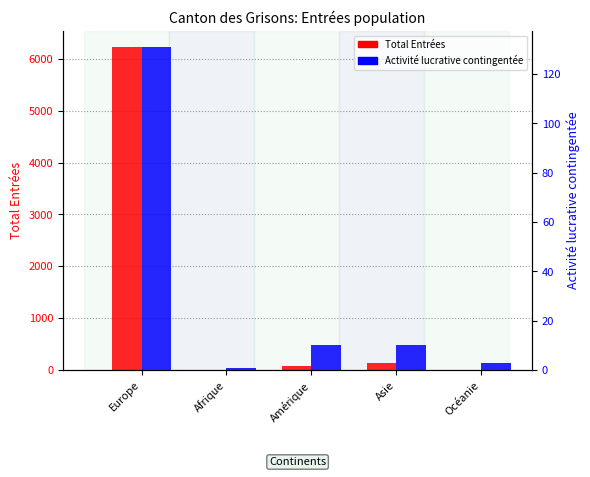

What is the lowest value of the Activité lucrative contingentée series?

1